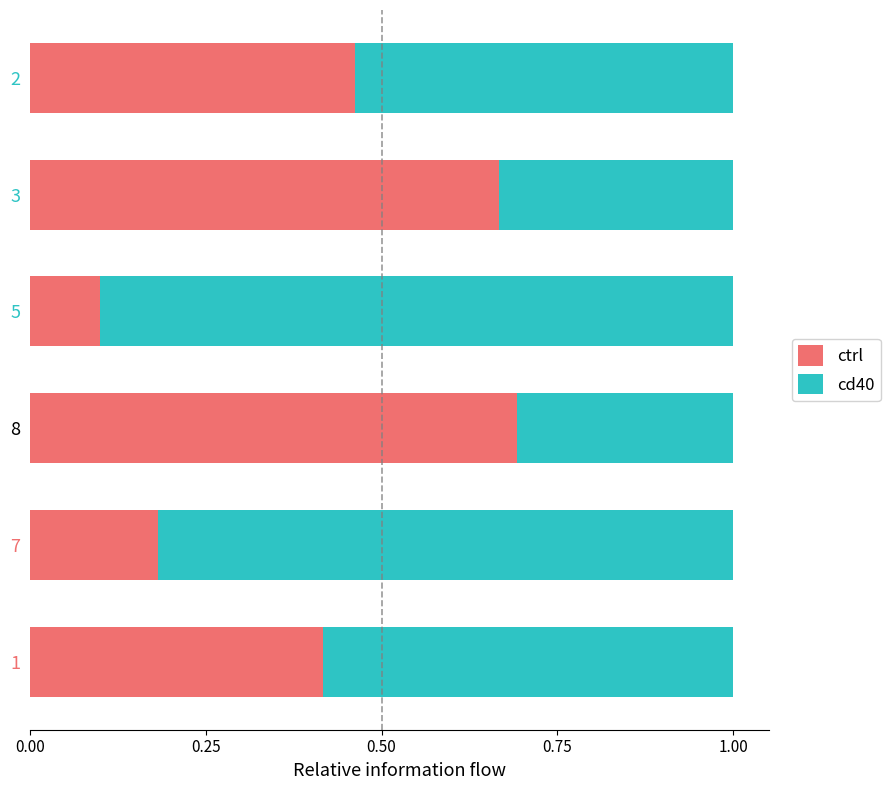

At which label does ctrl reach its peak?

8